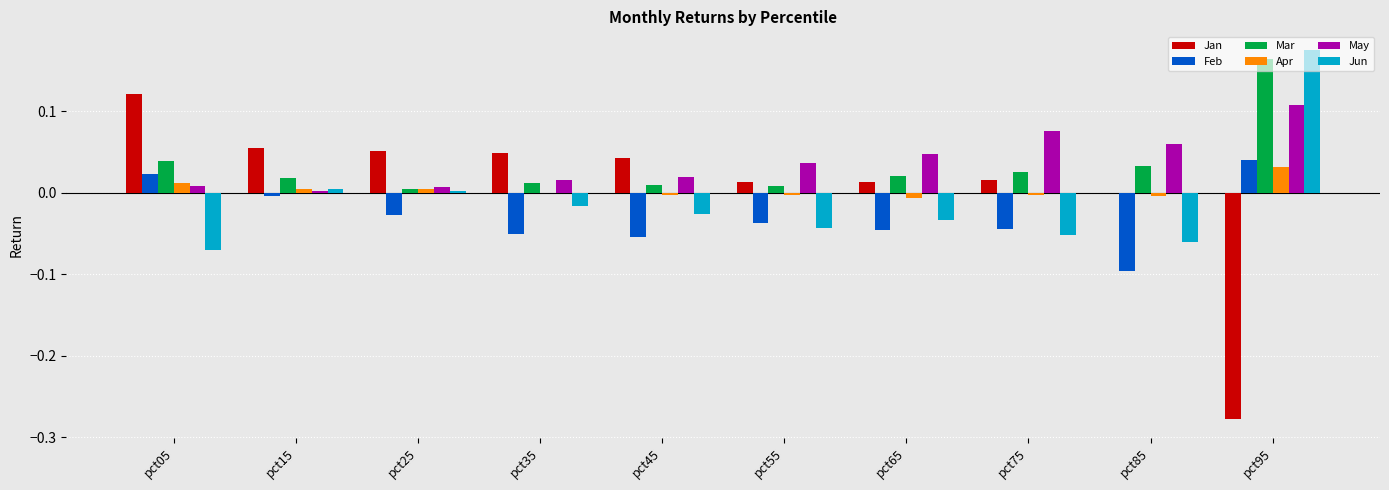

Which series changed the most between pct15 and pct55?

Jun